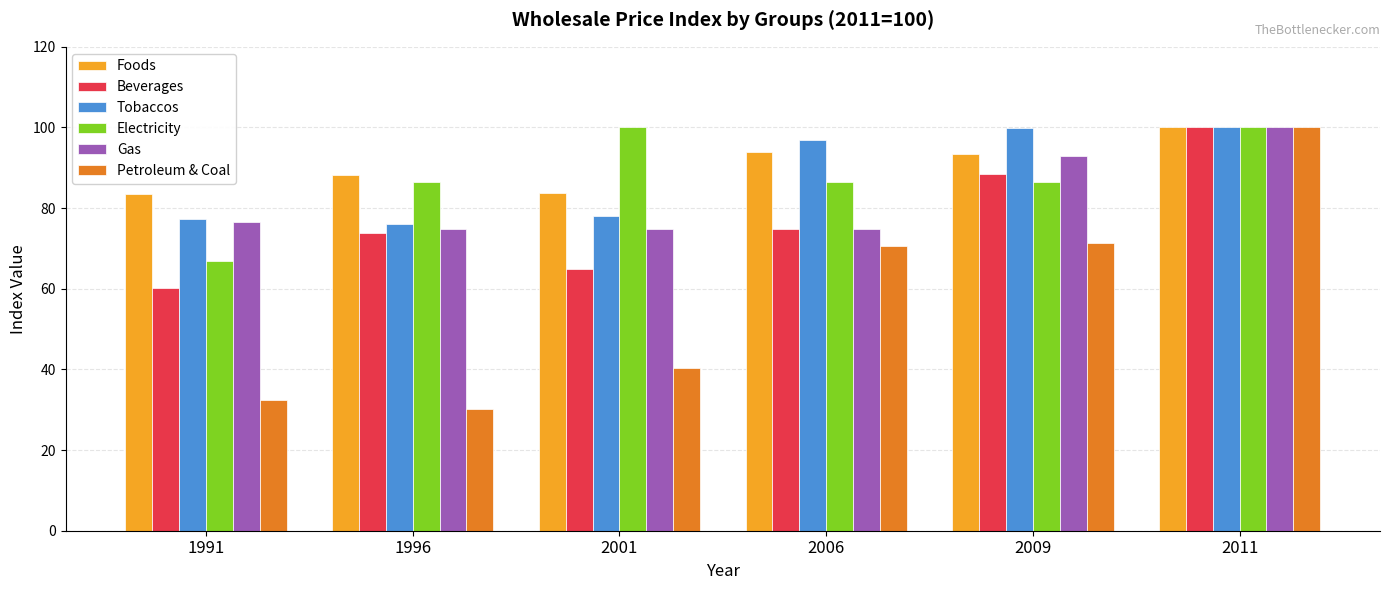

What is the total value across all series at 2011?

600.0